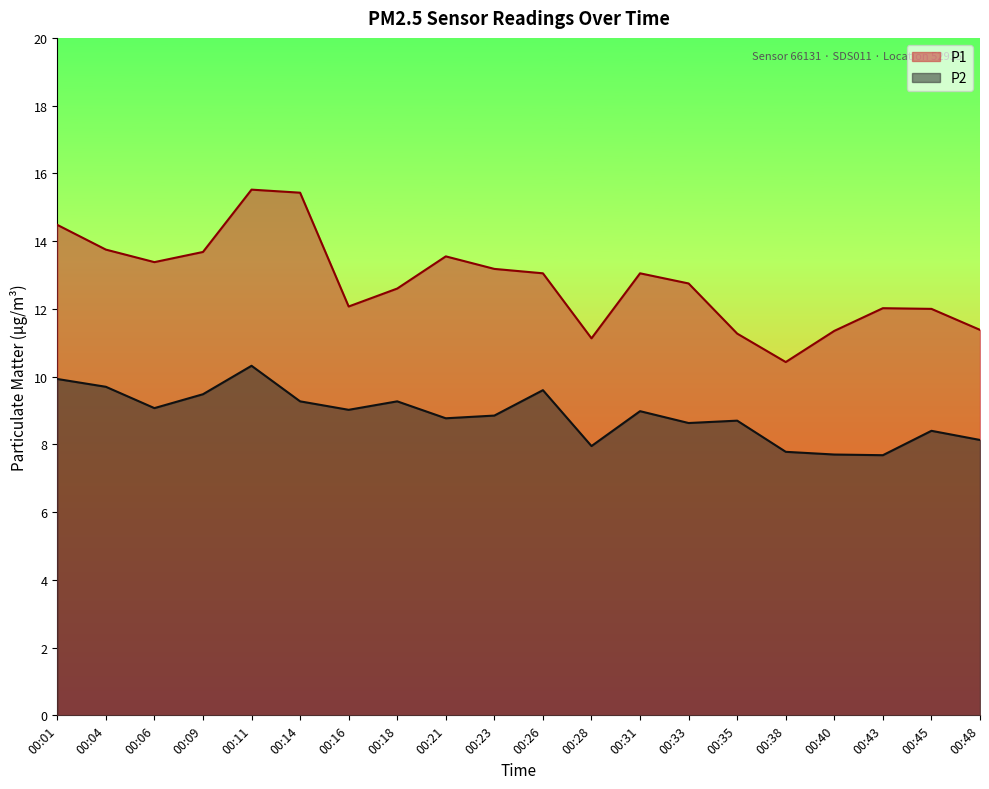

Reading left to right, extract all data points from this chart.

P1: 14.5	13.8	13.4	13.7	15.5	15.4	12.1	12.6	13.6	13.2	13.1	11.1	13.1	12.8	11.3	10.4	11.3	12.0	12.0	11.4
P2: 9.9	9.7	9.1	9.5	10.3	9.3	9.0	9.3	8.8	8.8	9.6	8.0	9.0	8.6	8.7	7.8	7.7	7.7	8.4	8.1